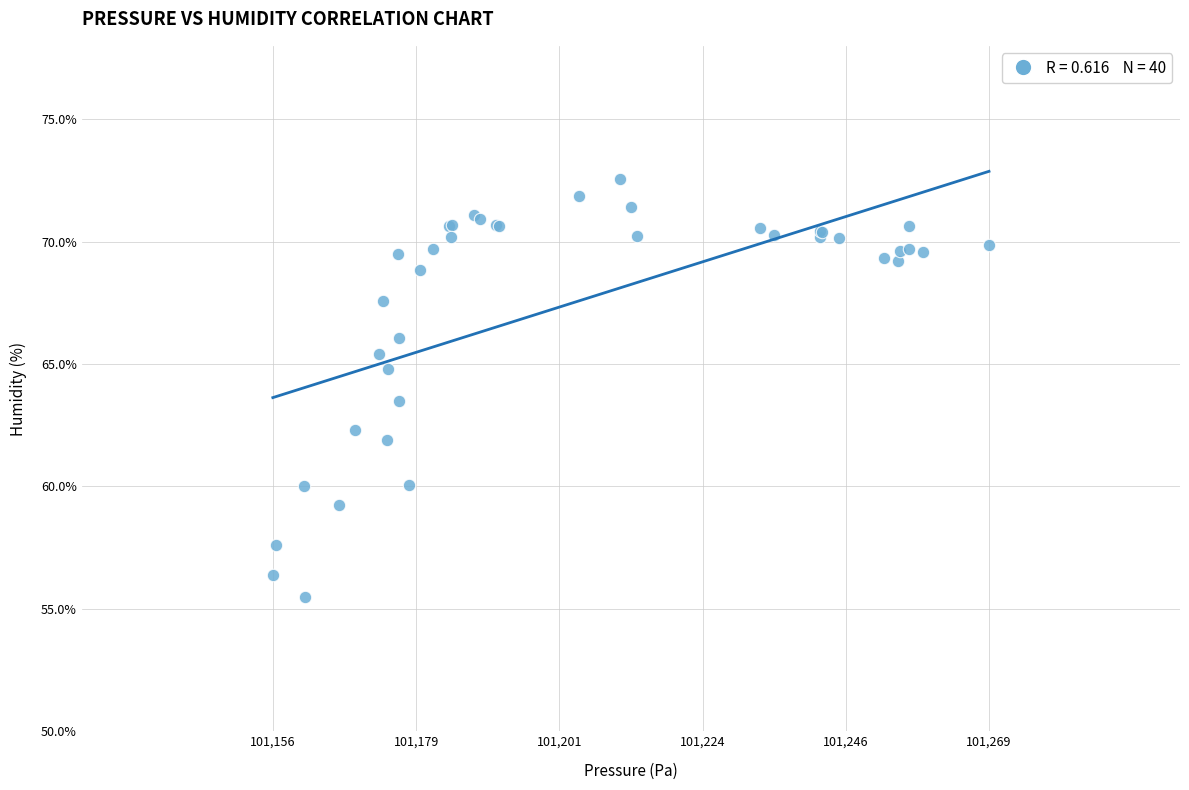

What Y value in the scatter plot is closest to 64?

63.5